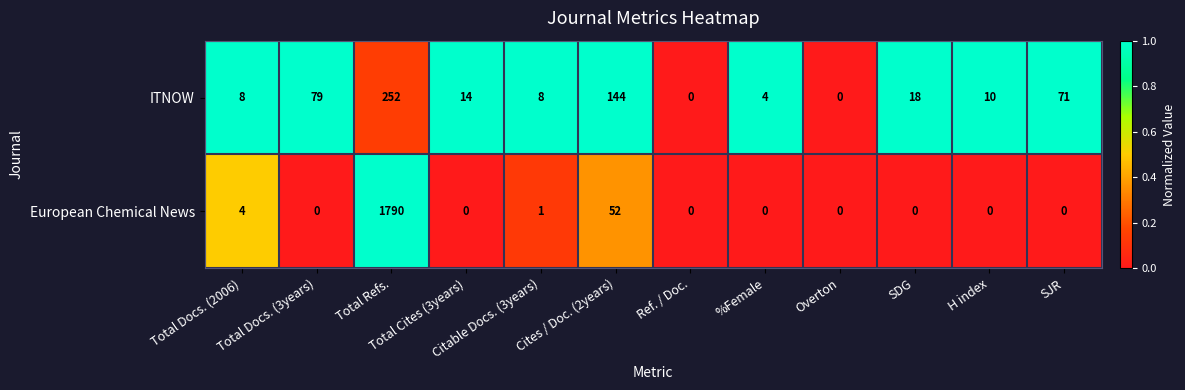

The European Chemical News series shows 1062 at Overton. True or false?

False